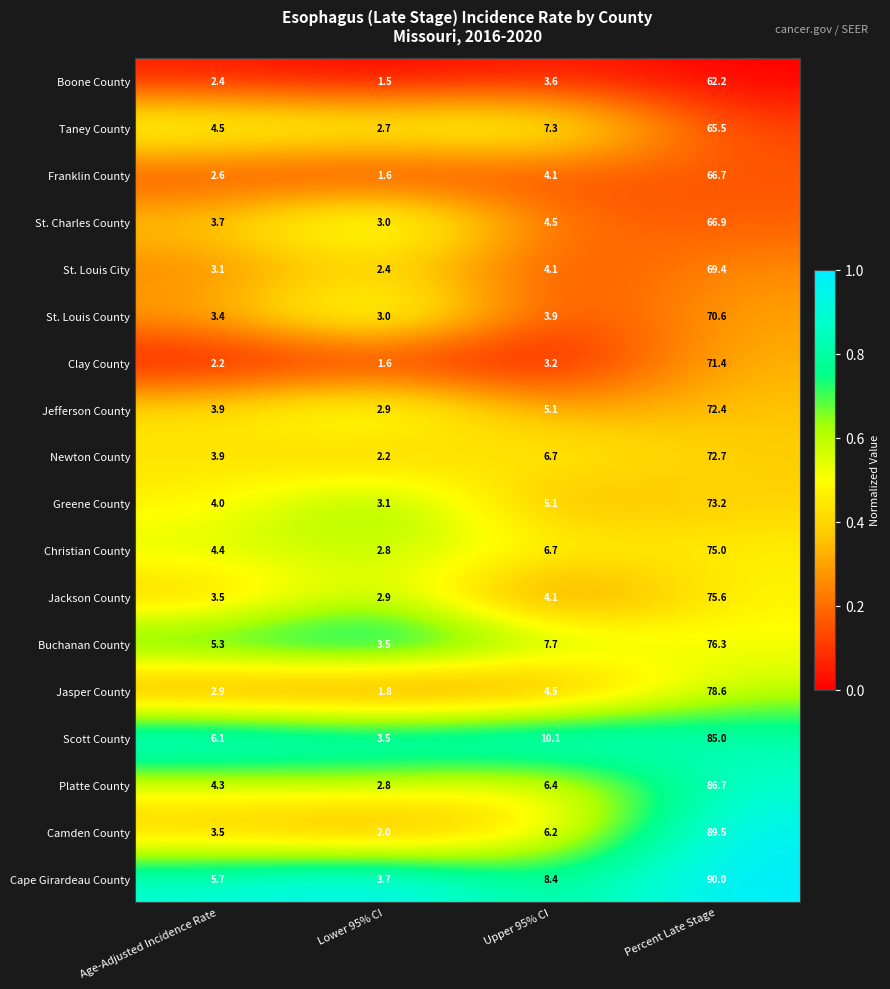

Count the number of data series in this chart.

18